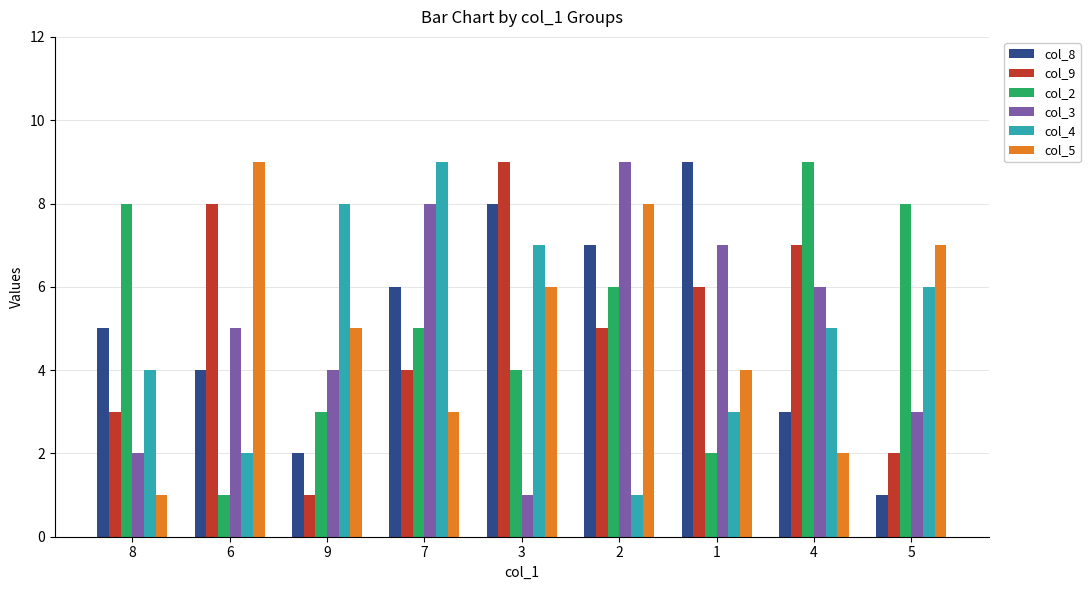

Is it true that col_3 equals 12 at 7?

False